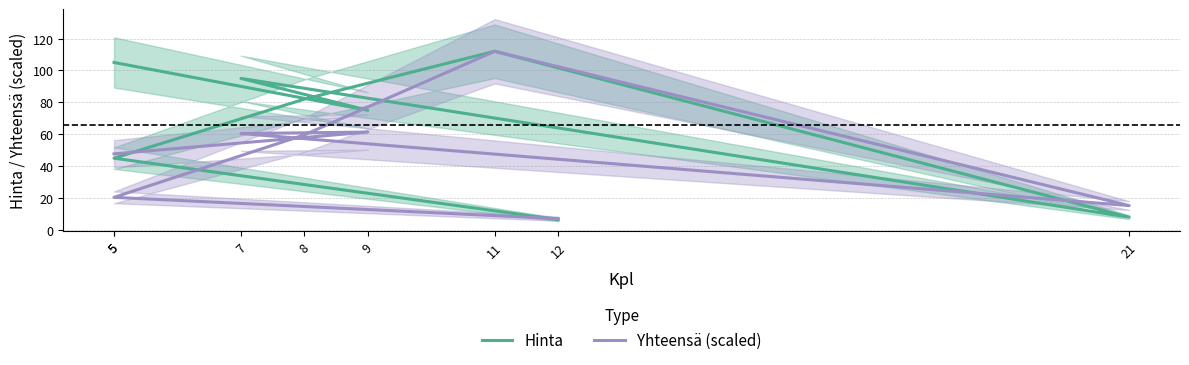

Is it true that Yhteensä (scaled) equals 78.0 at 8?

False